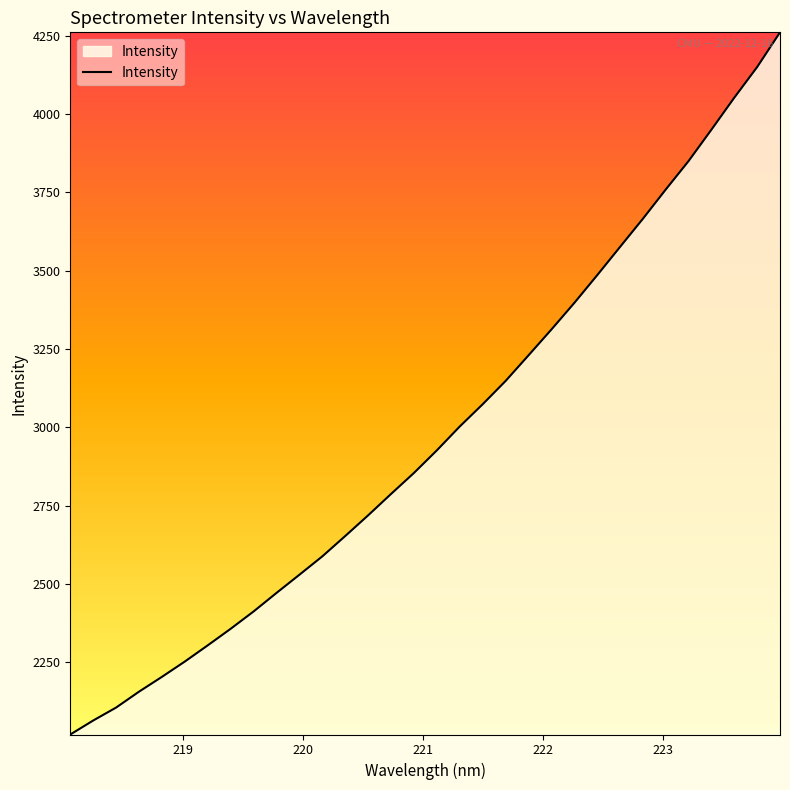

What is the maximum value shown in the chart?

4261.0